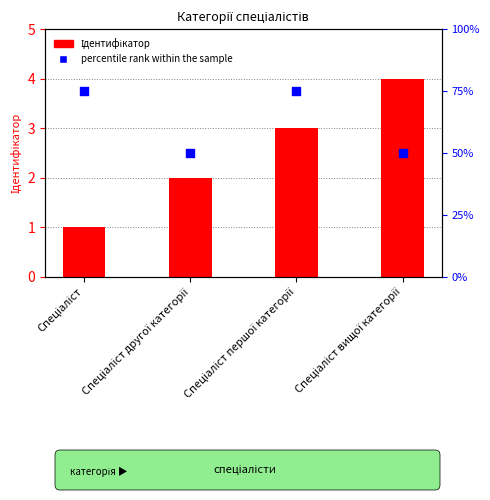

Which series has the widest spread of Y values?

percentile rank within the sample